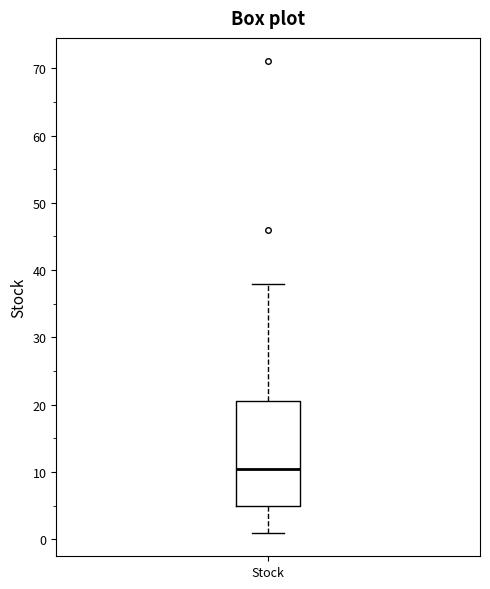

Transcribe this box plot: give where the median line is, the range the box spans, and where the two whiskers end, as read against the y-axis. The values are not printed on the chart, so give them approximately, as read against the axis.

median 11, box 5 to 21, whiskers 1 to 38